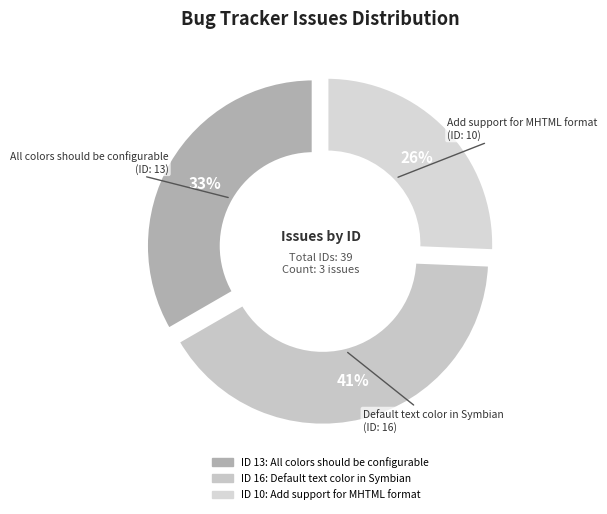

To the nearest percent, what is the average slice percentage?

33%